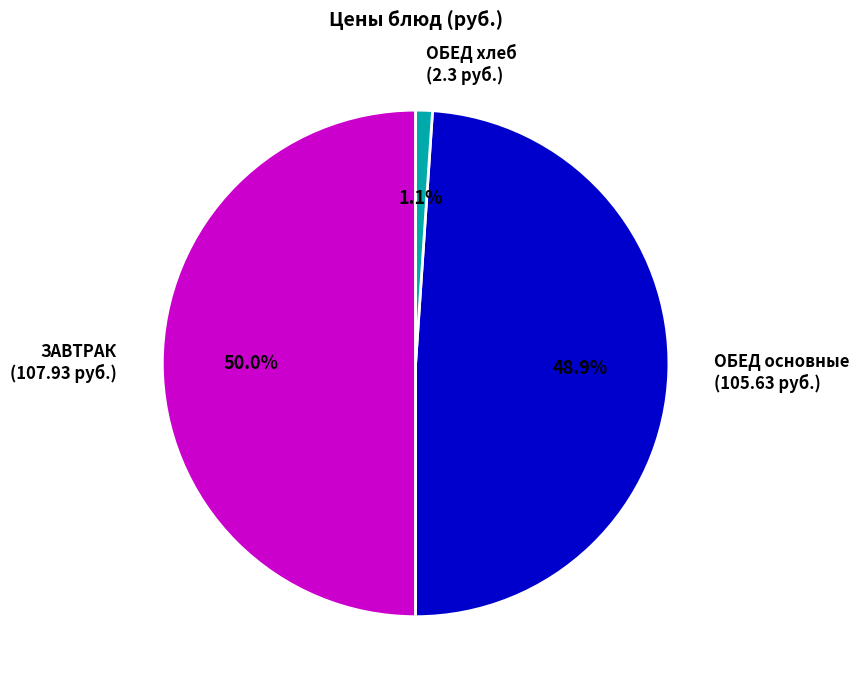

How much of the chart is everything except ЗАВТРАК (107.93 руб.)?

50.0%